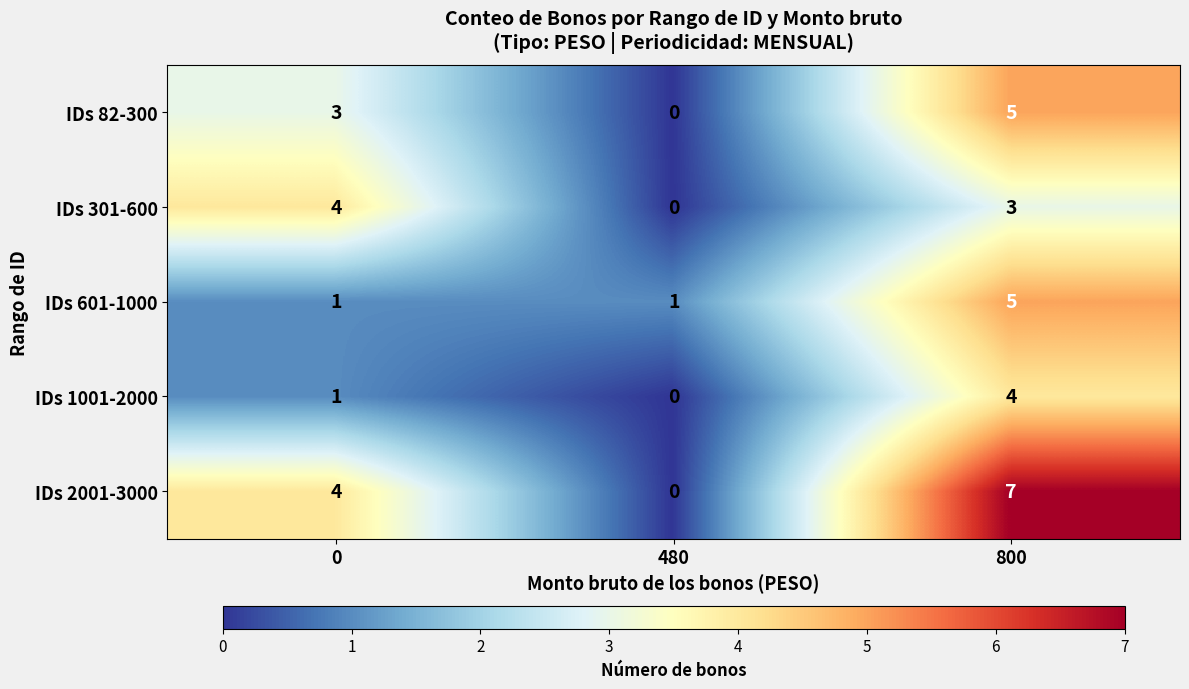

What is the difference between the maximum and minimum values in the IDs 301-600 series?

4